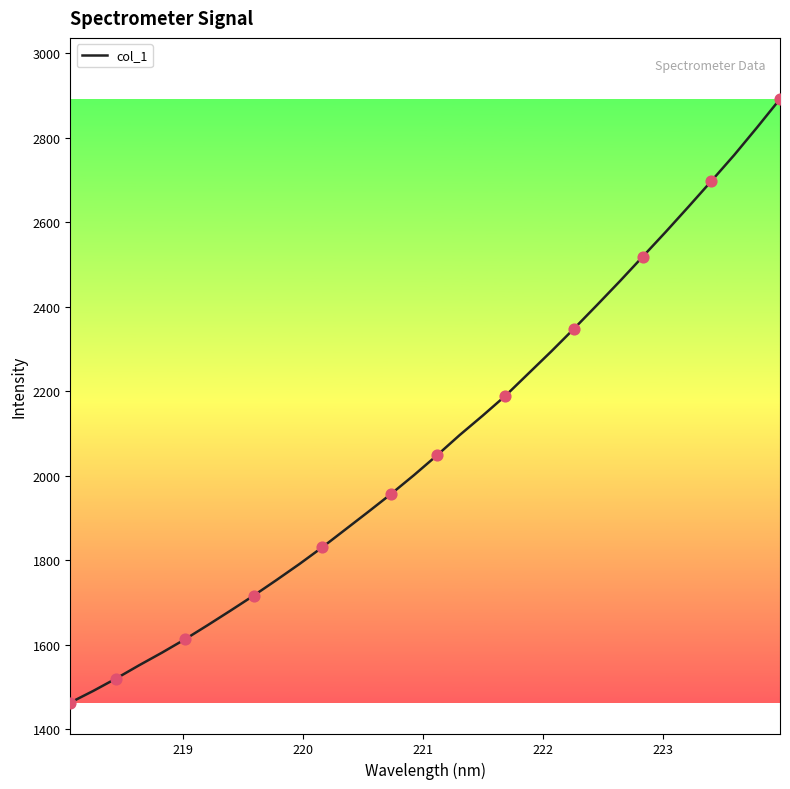

What is the maximum value shown in the chart?

2891.6